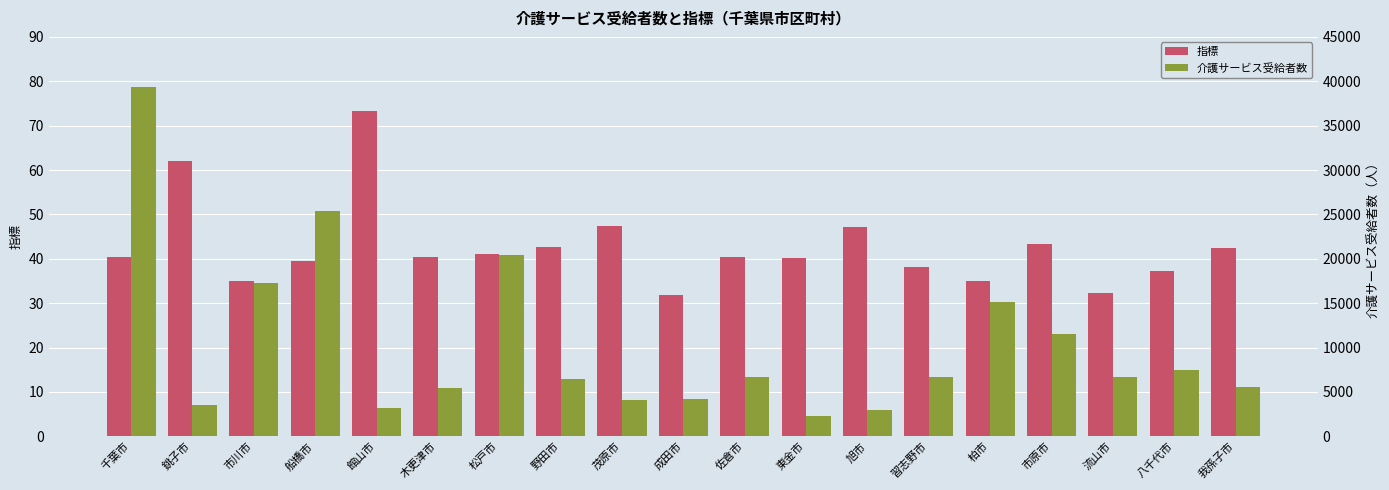

Rank the series at 成田市 from lowest to highest value.

指標, 介護サービス受給者数